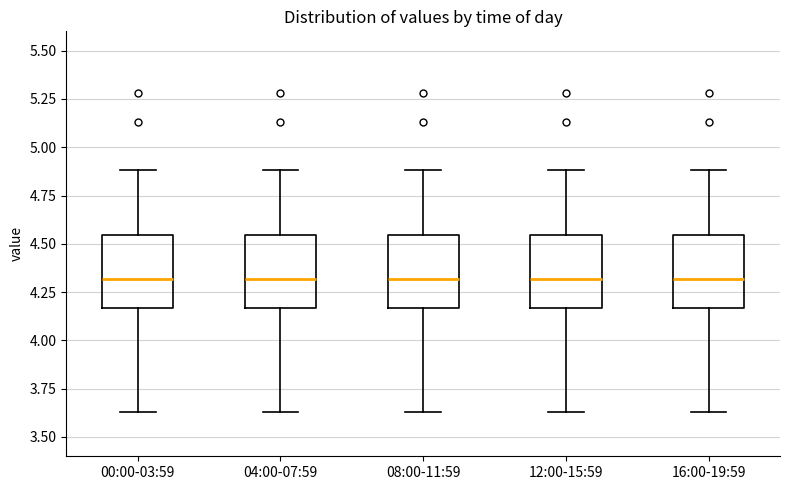

Reading left to right, transcribe this box plot: for each box, give where its median line is, the range the box spans, and where its two whiskers end, as read against the y-axis. The values are not printed on the chart, so give them approximately, as read against the axis.

00:00-03:59: median 4.30, box 4.15 to 4.55, whiskers 3.65 to 4.90
04:00-07:59: median 4.30, box 4.15 to 4.55, whiskers 3.65 to 4.90
08:00-11:59: median 4.30, box 4.15 to 4.55, whiskers 3.65 to 4.90
12:00-15:59: median 4.30, box 4.15 to 4.55, whiskers 3.65 to 4.90
16:00-19:59: median 4.30, box 4.15 to 4.55, whiskers 3.65 to 4.90